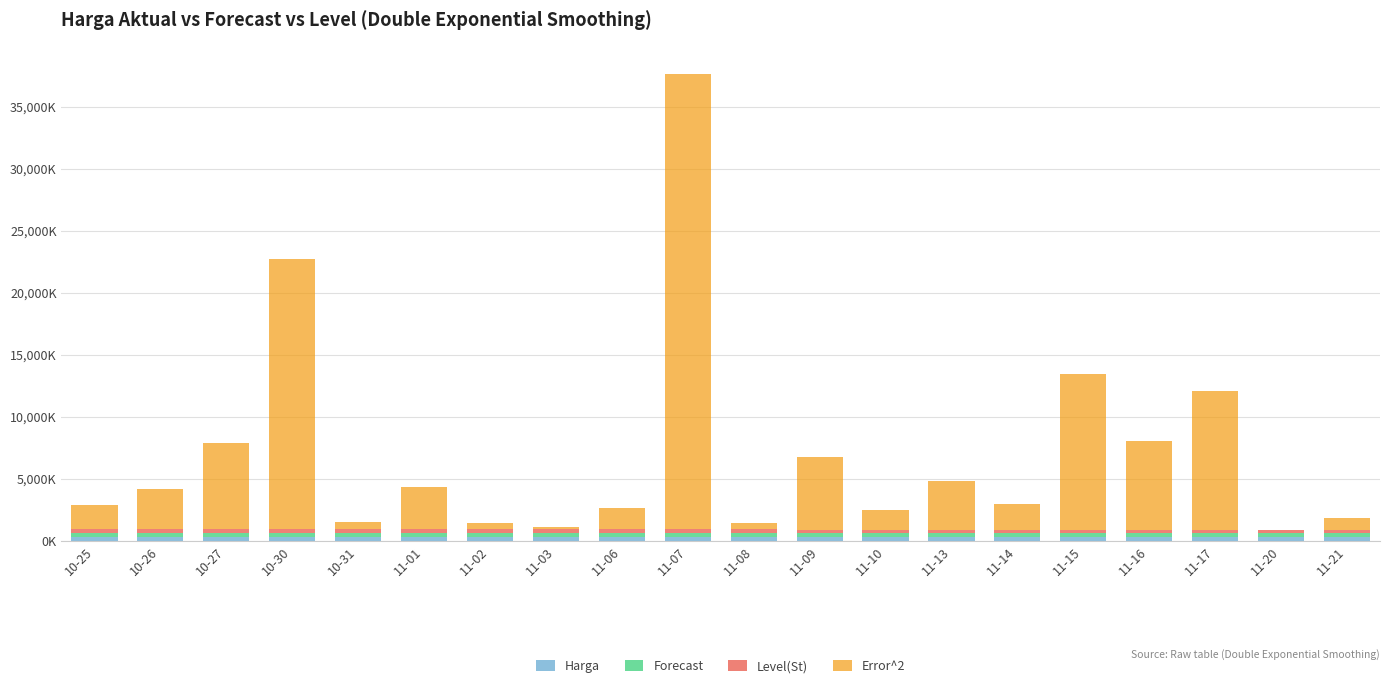

Does the chart contain stacked bars?

Yes